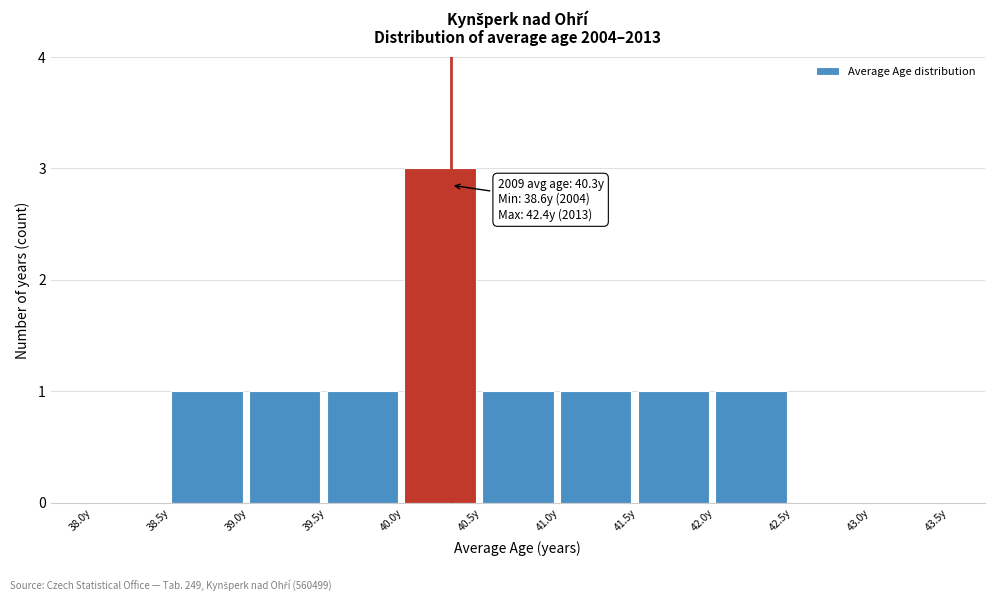

Over which range of the x-axis is the bar tallest?

40.0 to 40.5